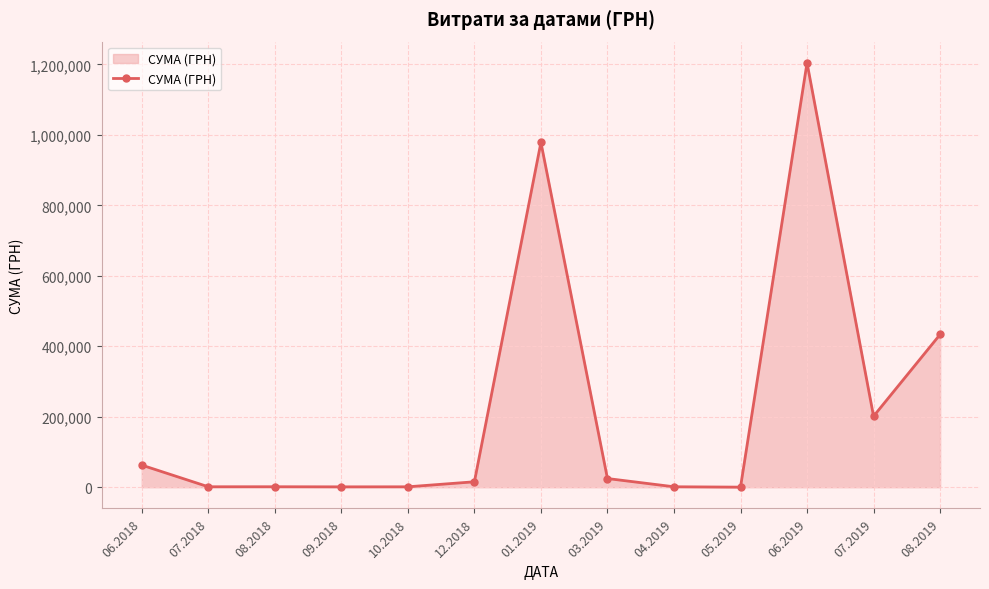

Approximately how many times larger is the value at 12.2018 compared to 10.2018?

13.0